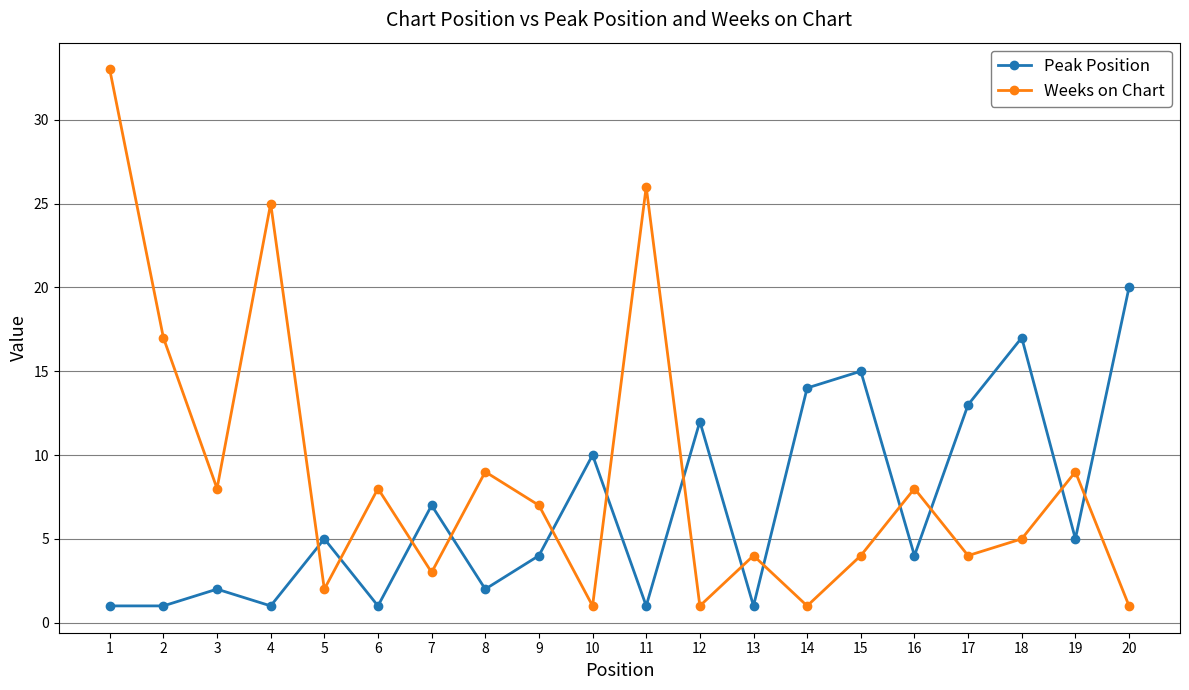

At which label does Weeks on Chart reach its peak?

1